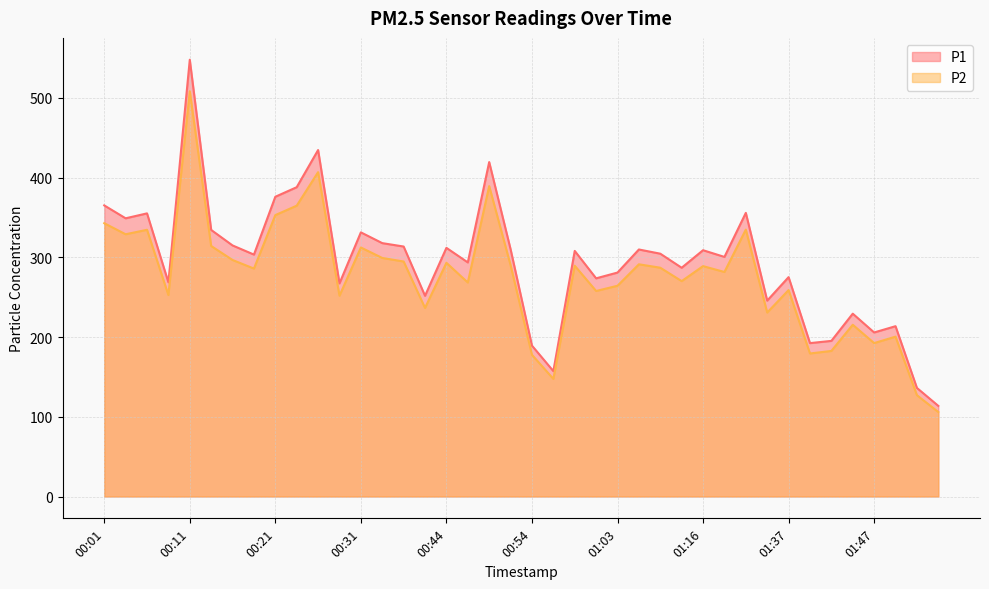

What is the sum of the P2 values at 00:06 and 00:04?

663.6